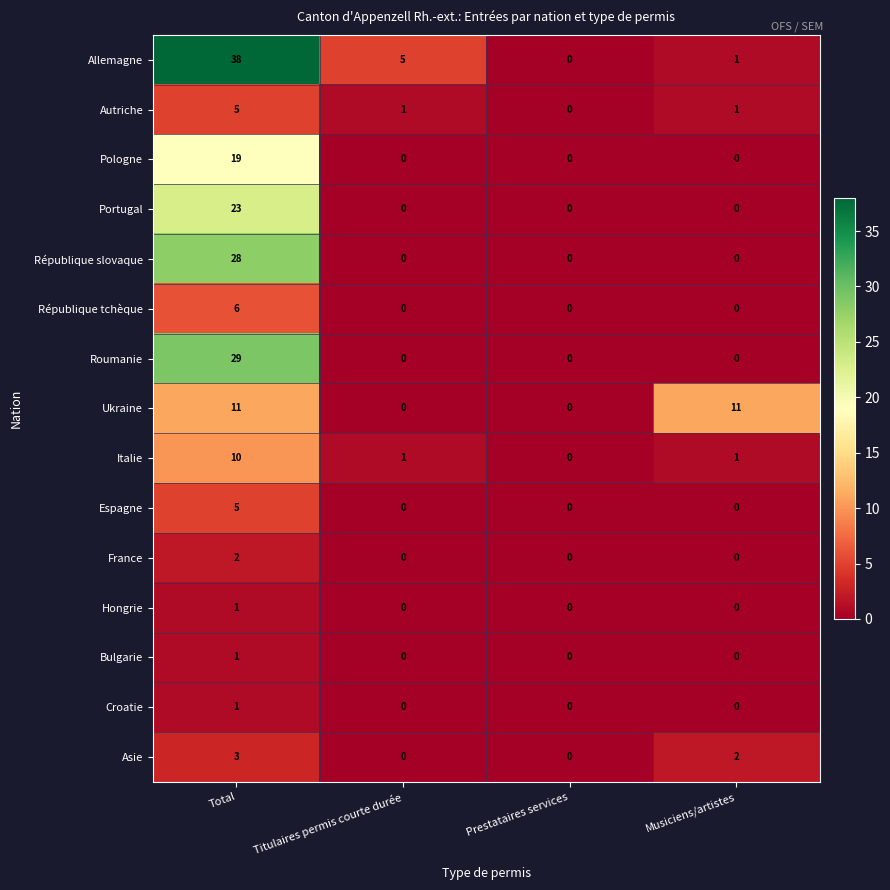

What value does the Autriche series have at Total?

5